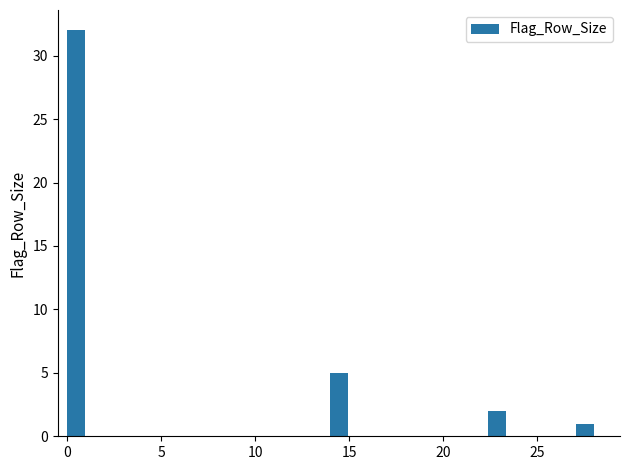

Read against the x-axis, roughly where is the centre of the tallest bar?

0.5